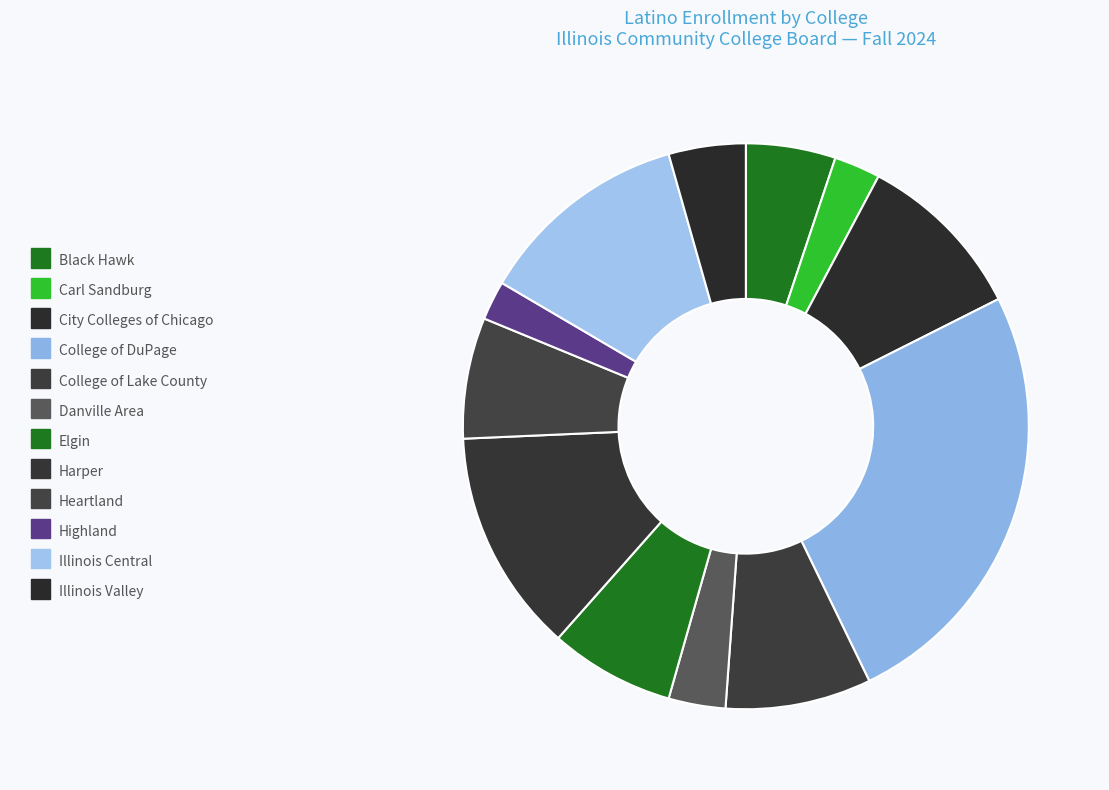

Is it true that Elgin is 1% of the pie?

False